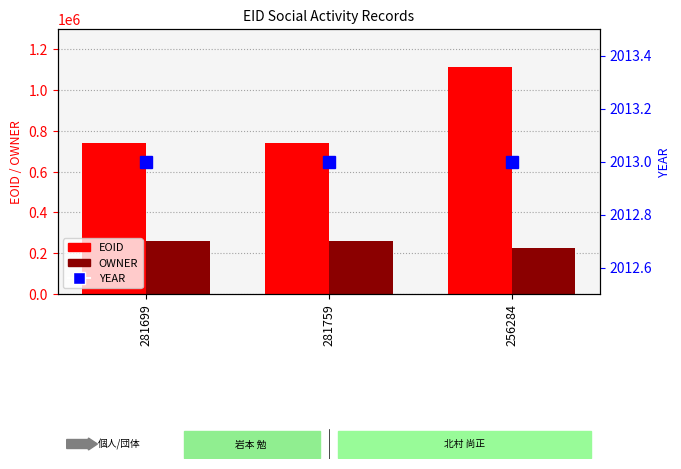

Is it true that EOID equals 740512 at 281759?

True